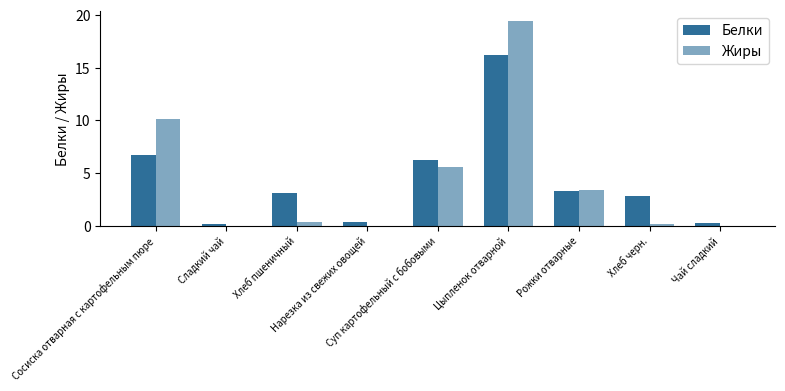

Is it true that Жиры equals 19.4 at Цыпленок отварной?

True